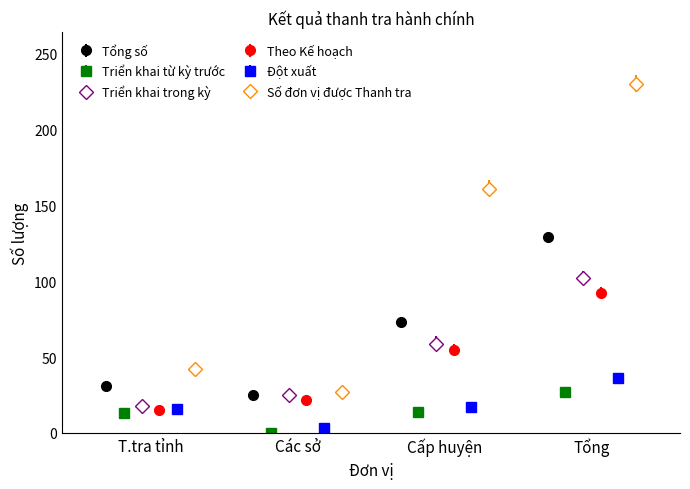

What is the value of the Đột xuất bar at the 1st from the left?

16